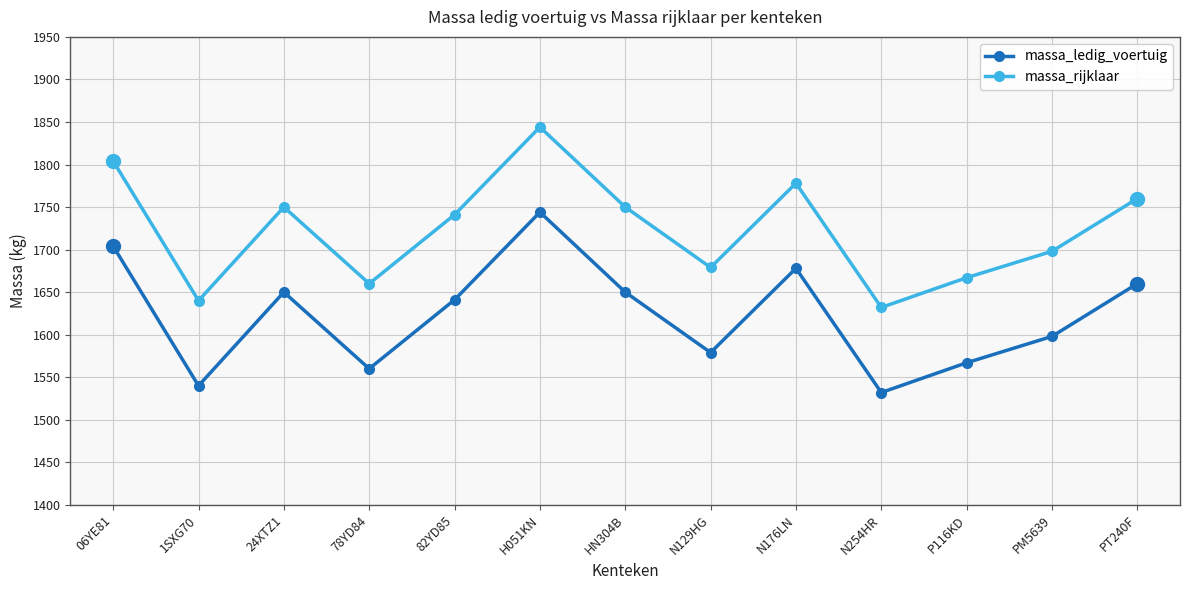

What are all the series names shown in the legend?

massa_ledig_voertuig, massa_rijklaar